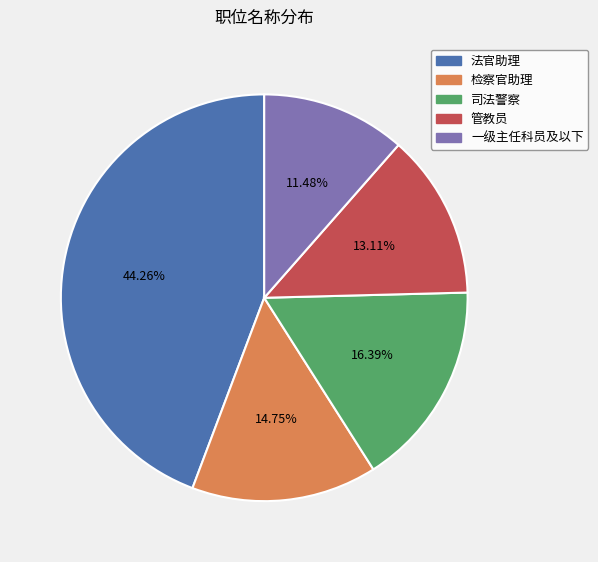

To the nearest percent, what portion does 检察官助理 represent?

15%